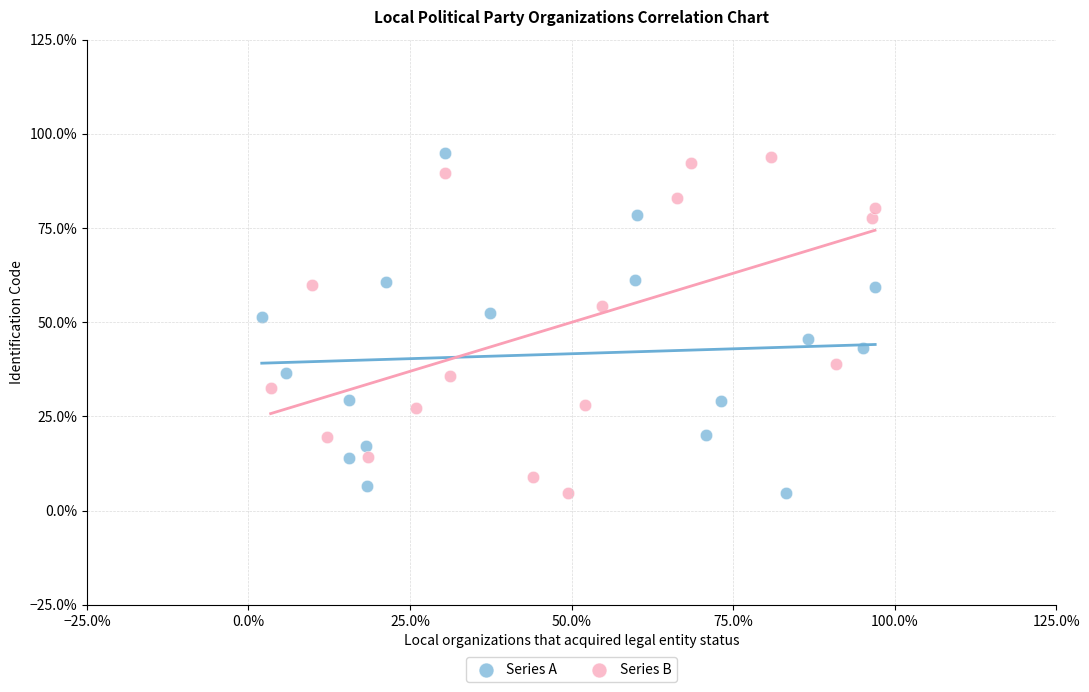

What are all the series names shown in the legend?

Series A, Series B